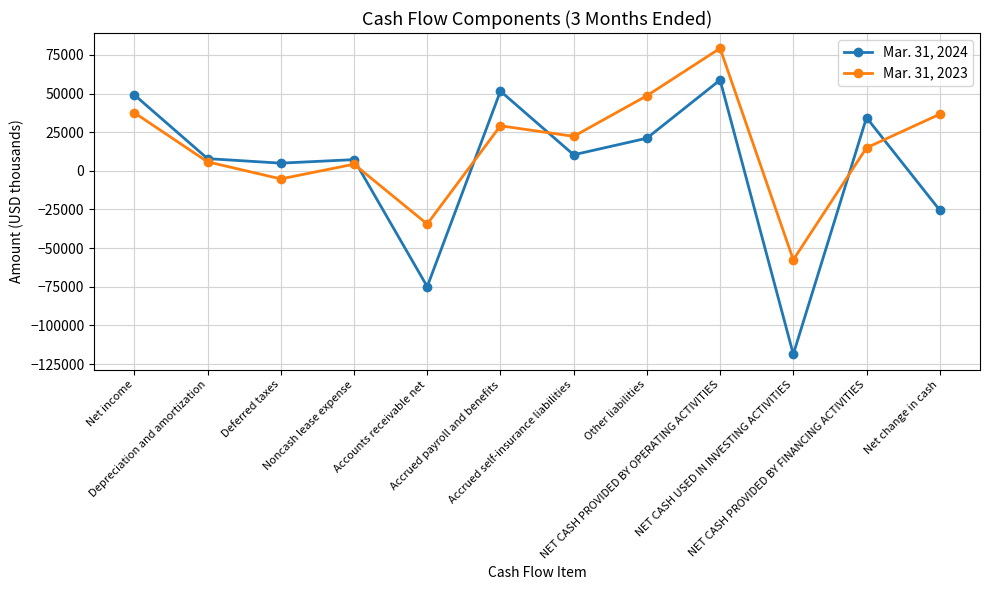

Which series has the largest total across all categories?

Mar. 31, 2023